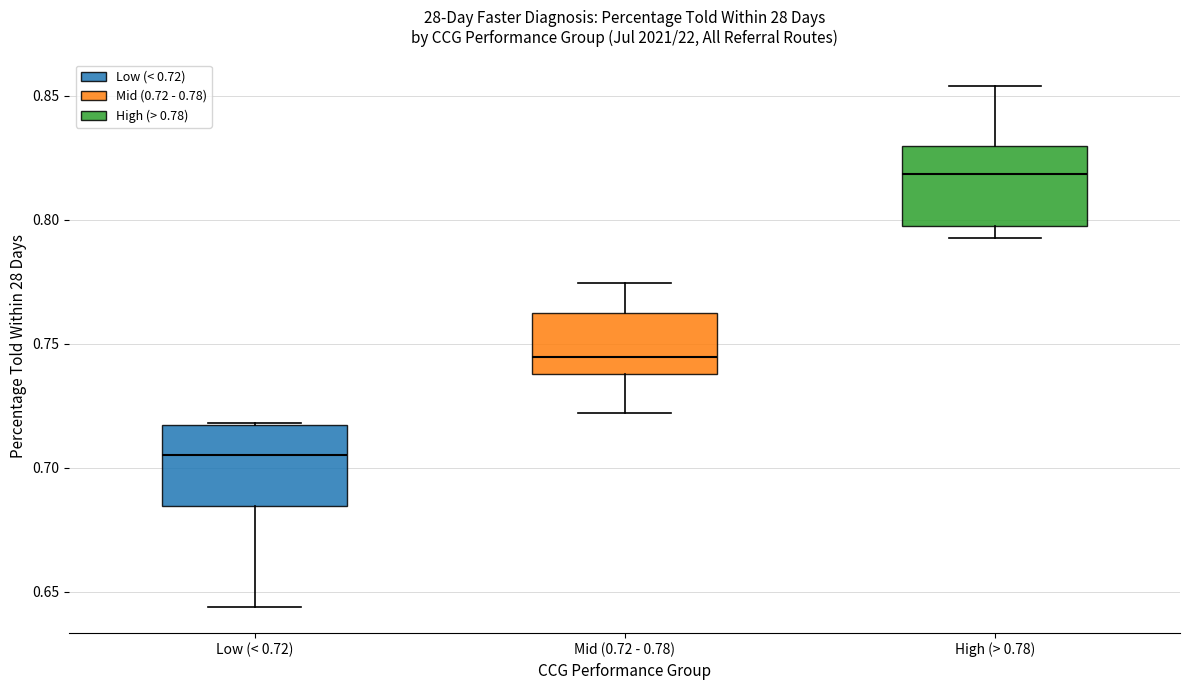

Which box has the lowest median line?

Low (< 0.72)